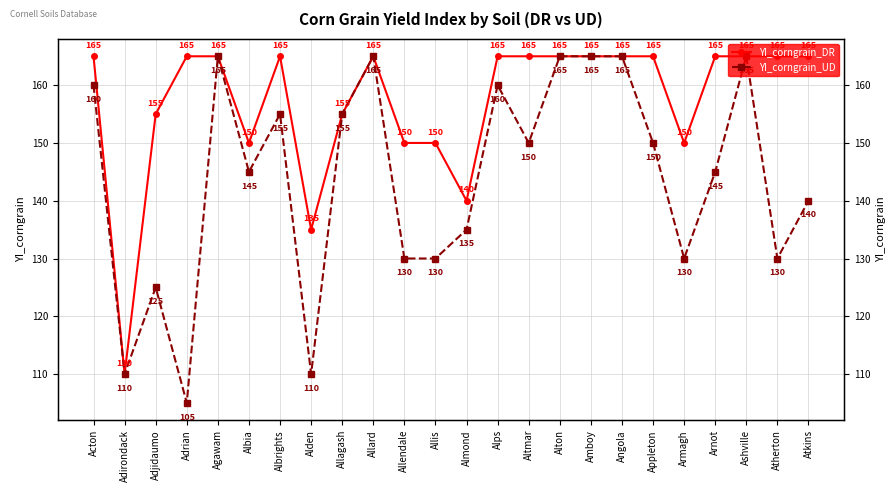

True or false: YI_corngrain_UD has more than 1 interior local peaks.

True